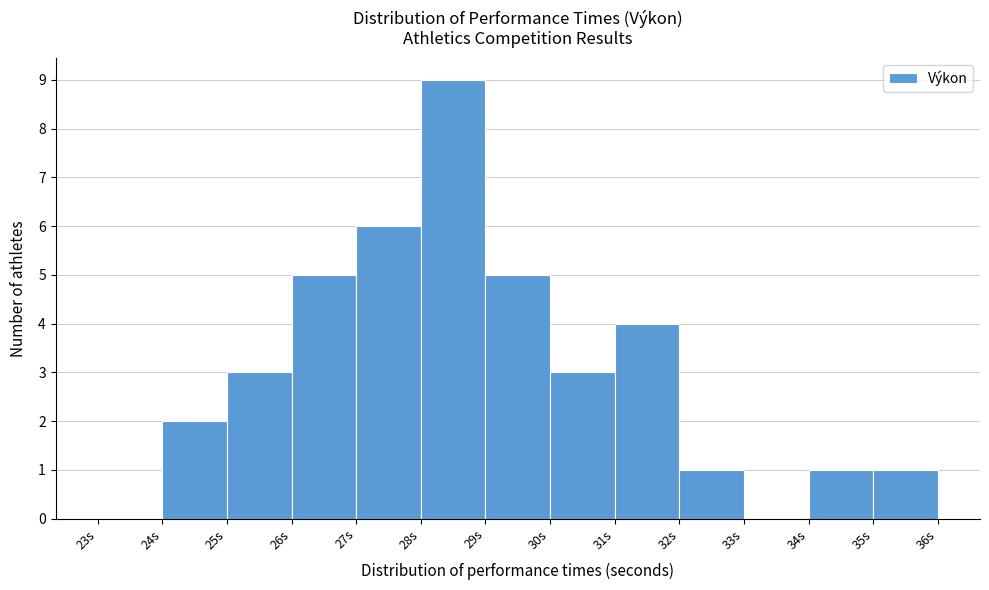

Over which range of the x-axis is the bar tallest?

28 to 29